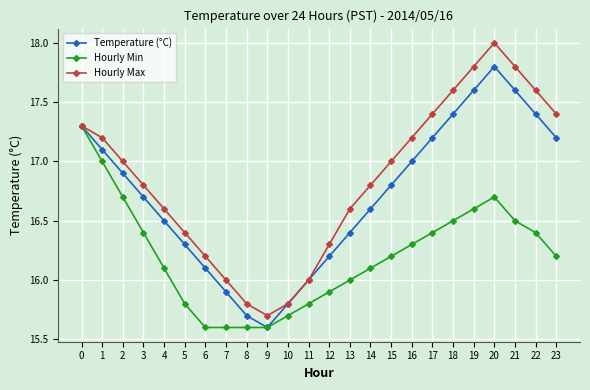

Does the chart have visible grid lines?

Yes